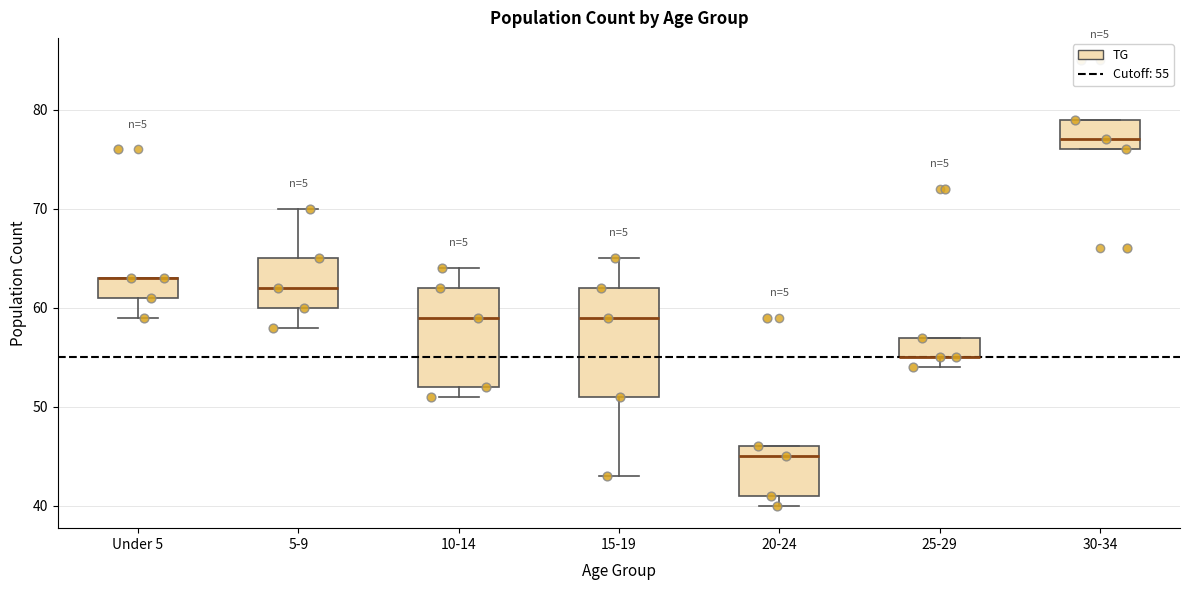

Which box is the tallest, from its lower edge to its upper edge?

15-19